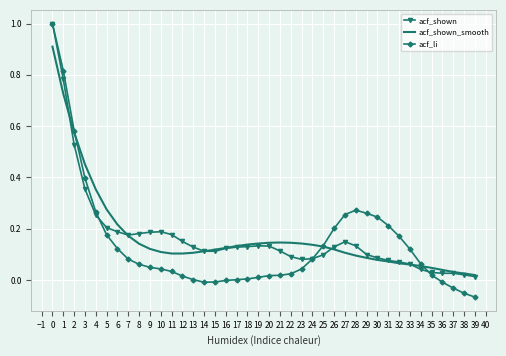

True or false: acf_shown_smooth has a value of 0.4 at 6.

False